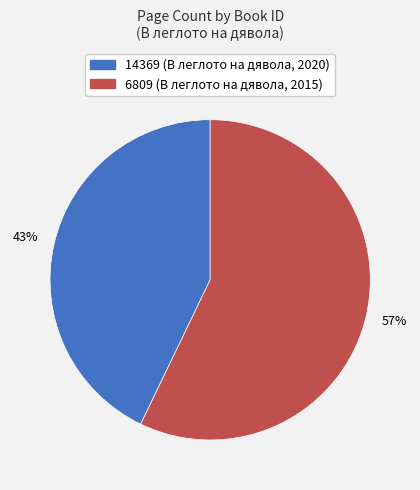

Which category has the biggest portion of the pie?

6809